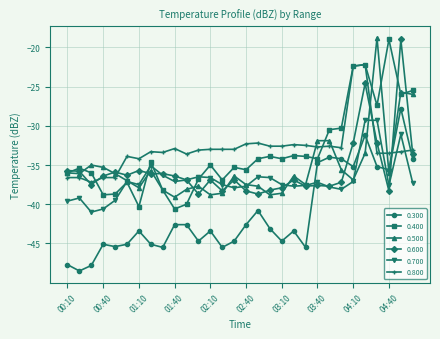

What is the difference between the second highest and minimum values in the 0.300 series?

17.3